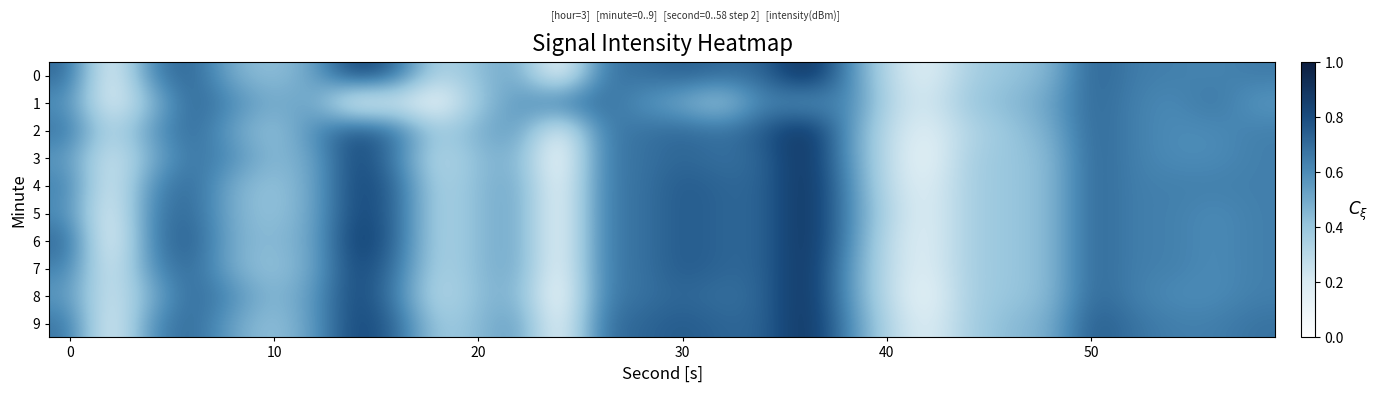

Which series has the largest total across all categories?

9